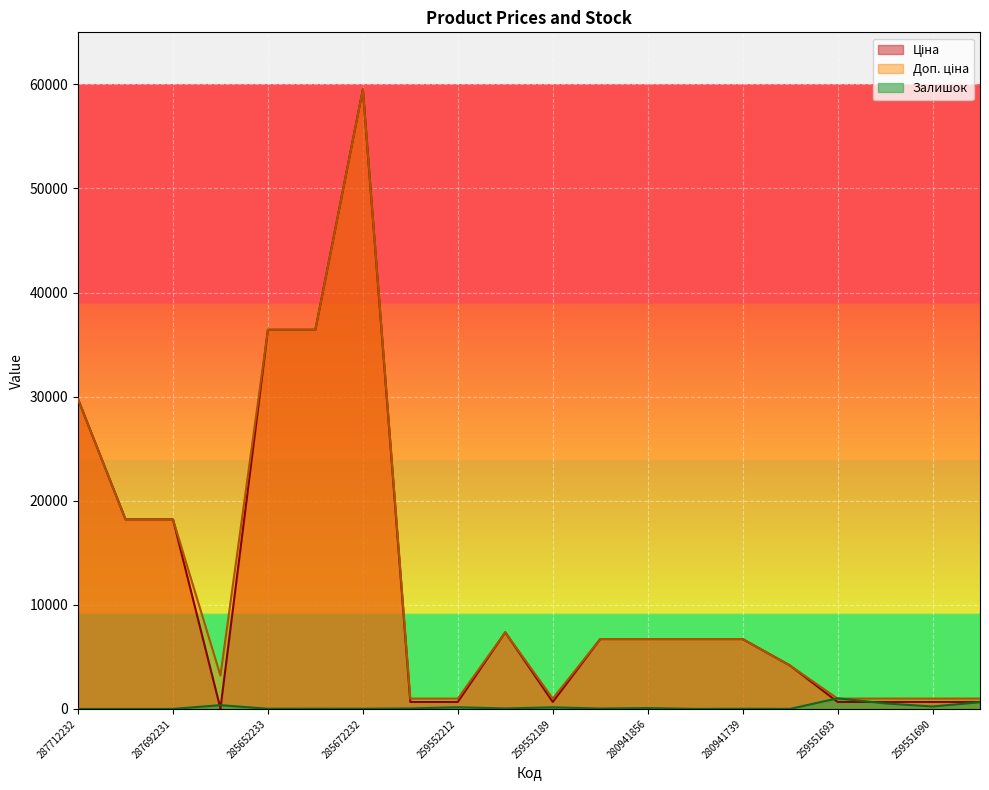

Is it true that Ціна equals 1149.5 at 259552213?

False